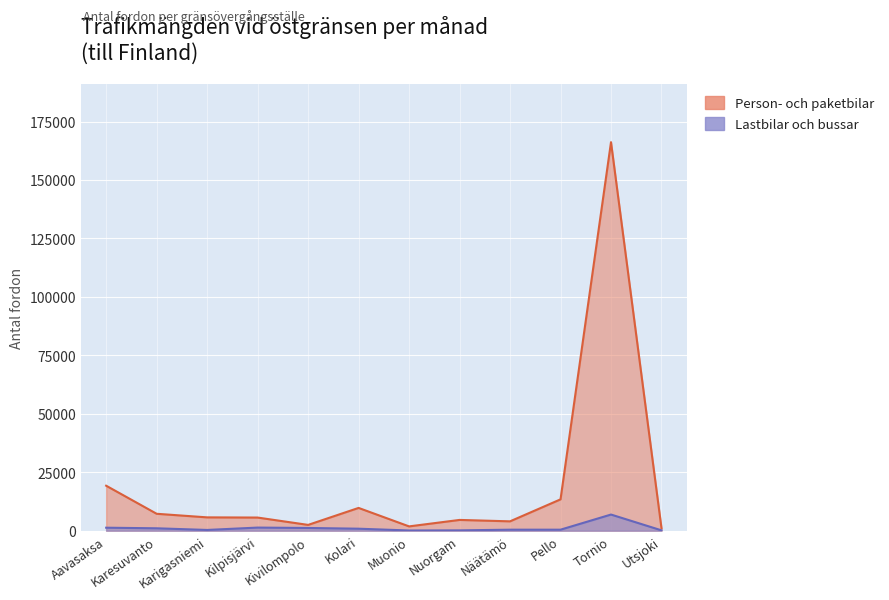

Rank the series by their maximum value, from highest to lowest.

Person- och paketbilar, Lastbilar och bussar